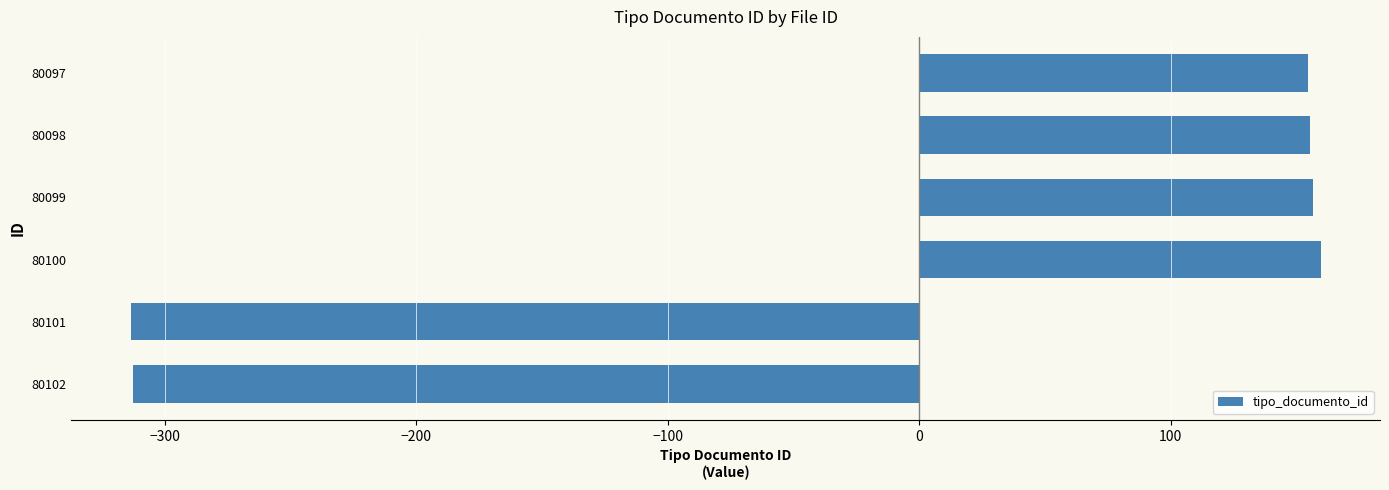

What is the ratio of the value at 80097 to the value at 80100?

1.0